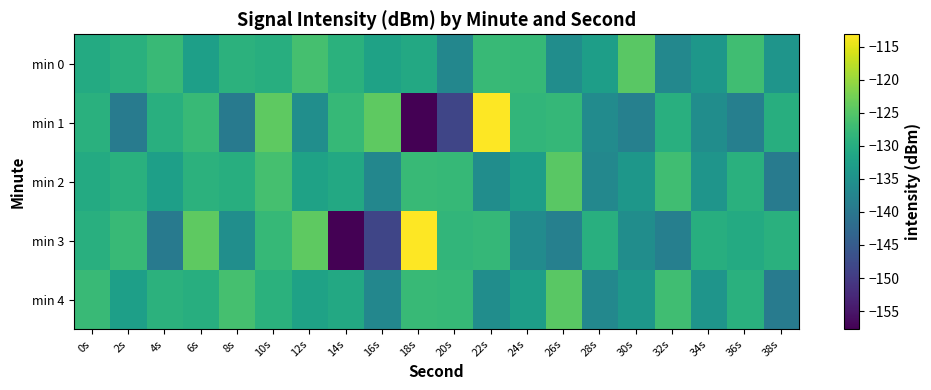

Between 0s and 32s, which series saw the biggest shift?

min 3